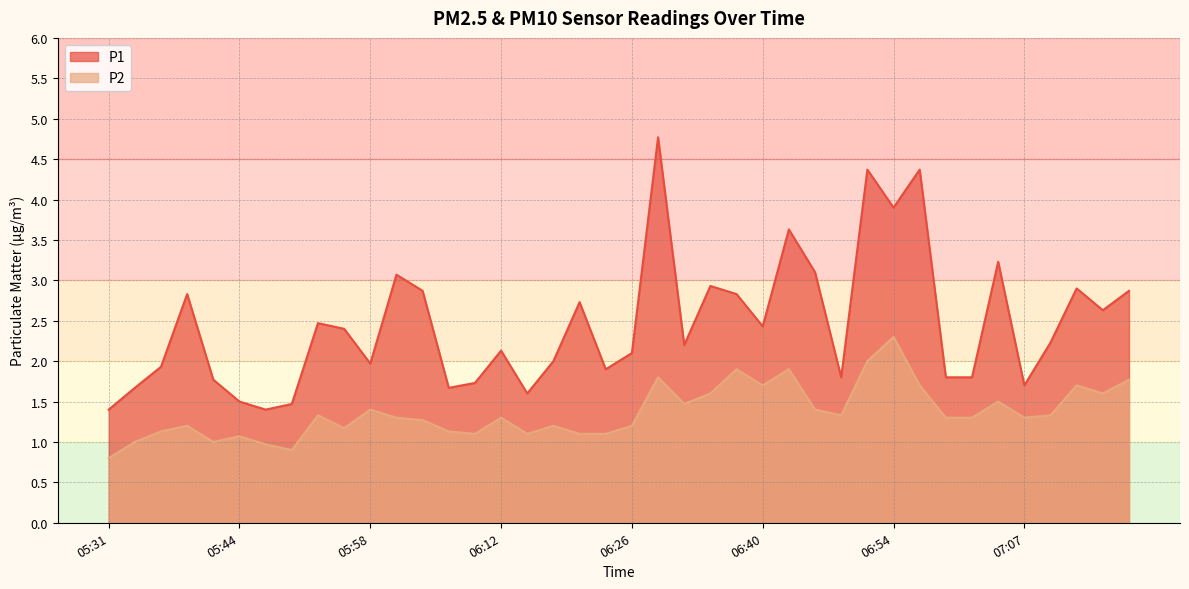

List the labels in order of P2 value, largest first.

06:54, 06:51, 06:37, 06:43, 06:29, 07:19, 06:40, 06:56, 07:13, 06:34, 07:16, 07:05, 06:31, 05:58, 06:45, 05:53, 06:48, 07:10, 06:01, 06:12, 06:59, 07:02, 07:07, 06:04, 05:39, 06:18, 06:26, 05:55, 05:36, 06:07, 06:09, 06:15, 06:20, 06:23, 05:44, 05:33, 05:42, 05:47, 05:50, 05:31